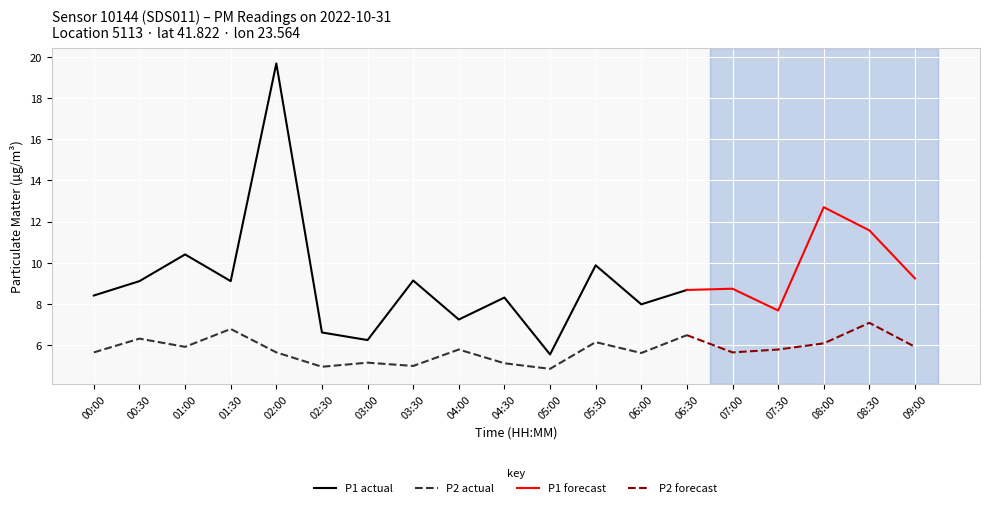

What is the sum of all P2 values?

109.6